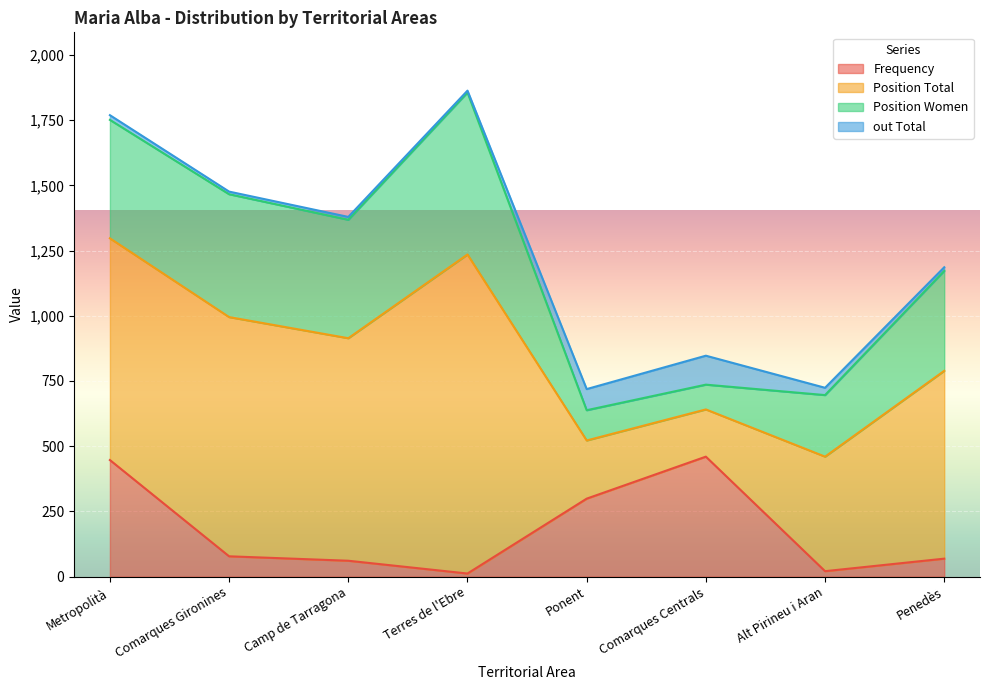

Rank the categories by out Total value from highest to lowest.

Comarques Centrals, Ponent, Alt Pirineu i Aran, Metropolità, Penedès, Camp de Tarragona, Comarques Gironines, Terres de l'Ebre